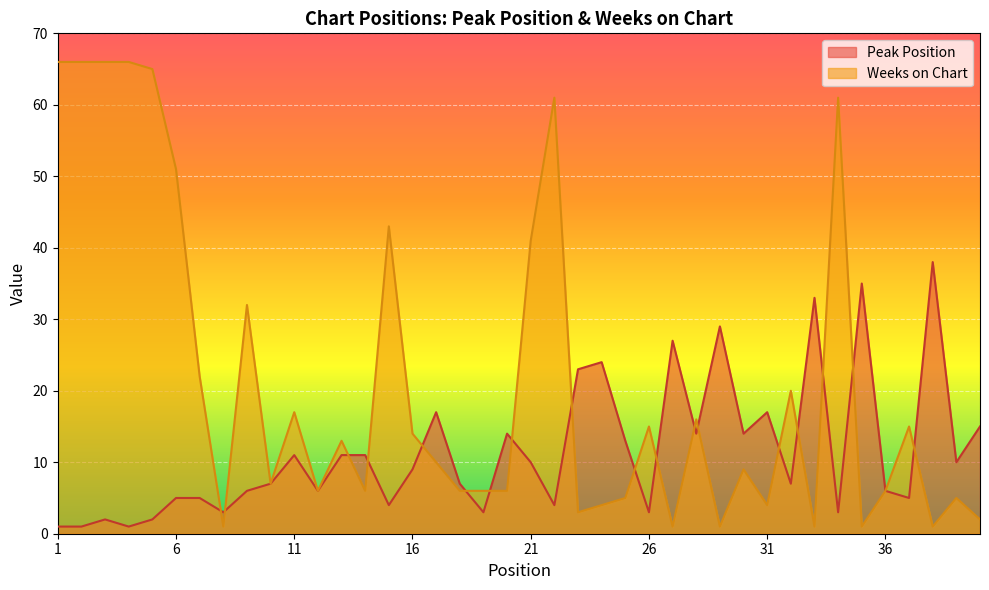

True or false: Peak Position has more than 1 points higher than both neighbors.

True